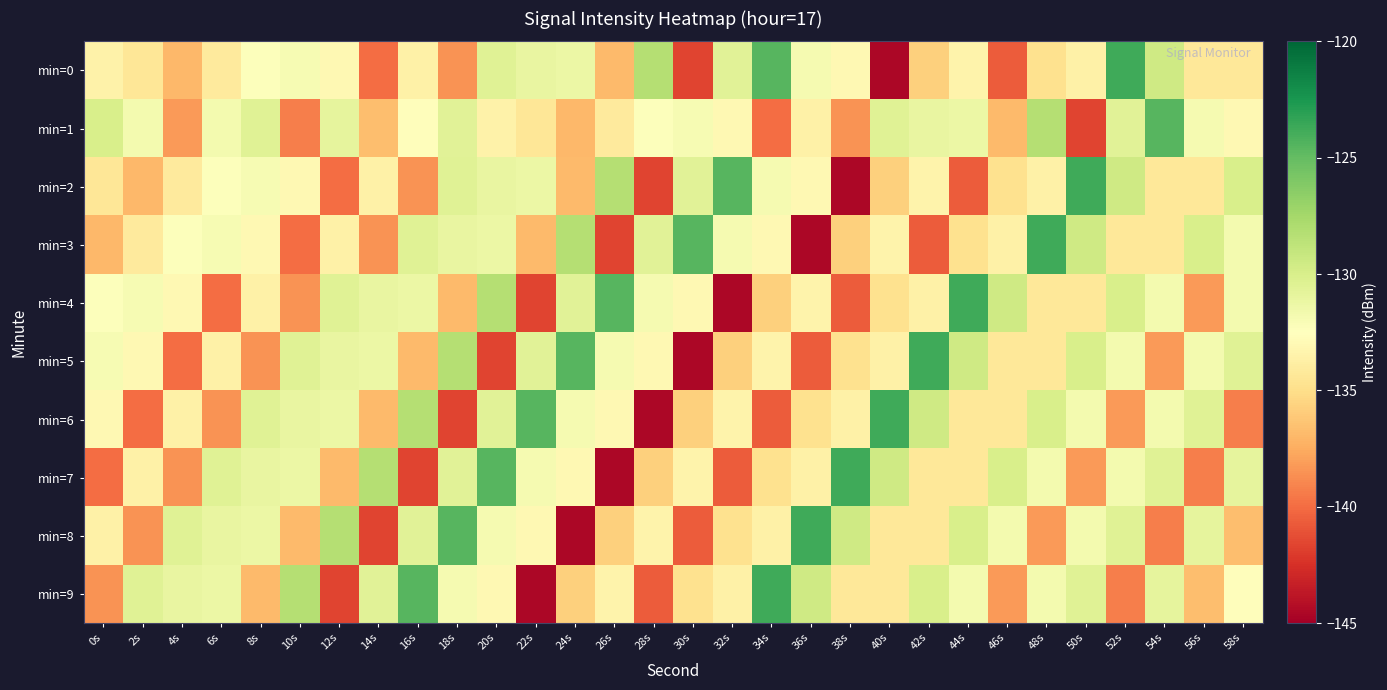

Which has a higher value, 14s or 36s?

36s